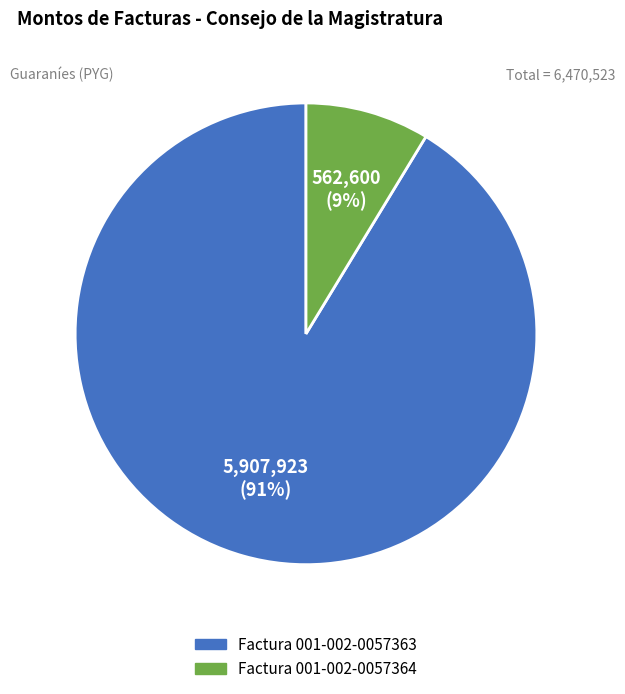

Rank the categories by value from highest to lowest.

Factura 001-002-0057363, Factura 001-002-0057364